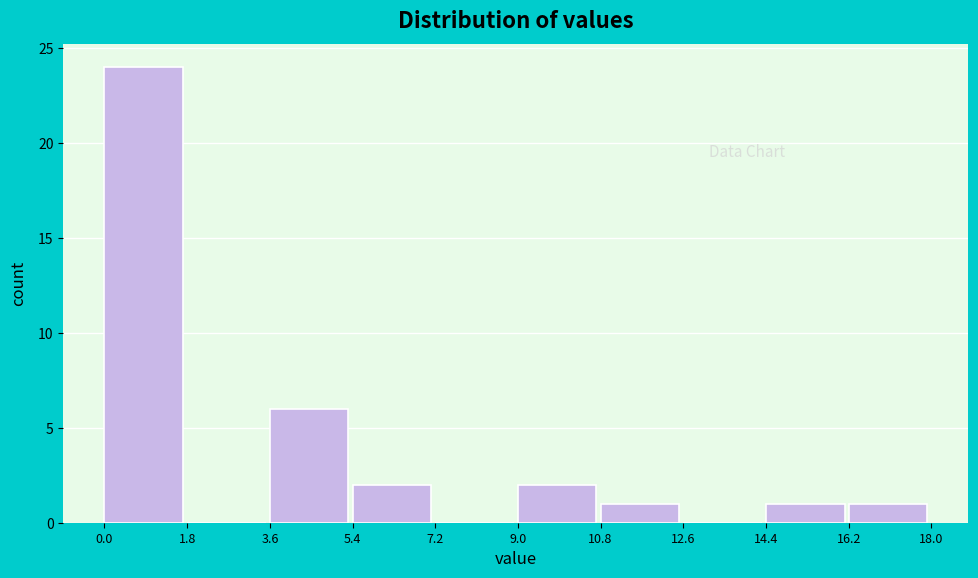

Reading left to right, transcribe this chart: for each bar, give the range it covers on the x-axis and its height. The values are not printed on the chart, so give them approximately, as read against the axis.

0.0 to 1.8: 24
1.8 to 3.6: 0
3.6 to 5.4: 6
5.4 to 7.2: 2
7.2 to 9.0: 0
9.0 to 10.8: 2
10.8 to 12.6: 1
12.6 to 14.4: 0
14.4 to 16.2: 1
16.2 to 18.0: 1